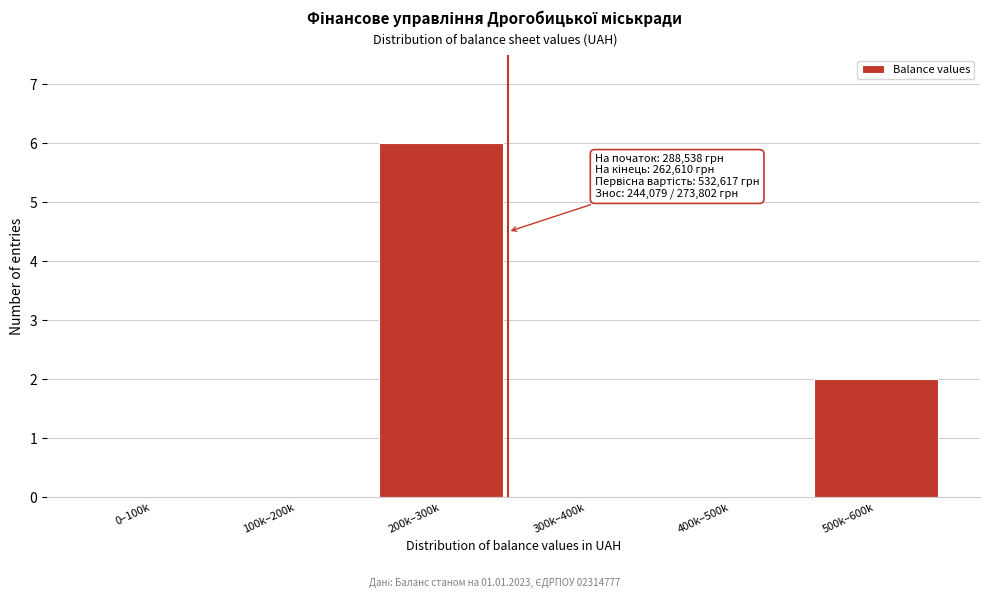

Reading left to right, what are all the values shown in this chart?

0–100k=0	100k–200k=0	200k–300k=6	300k–400k=0	400k–500k=0	500k–600k=2